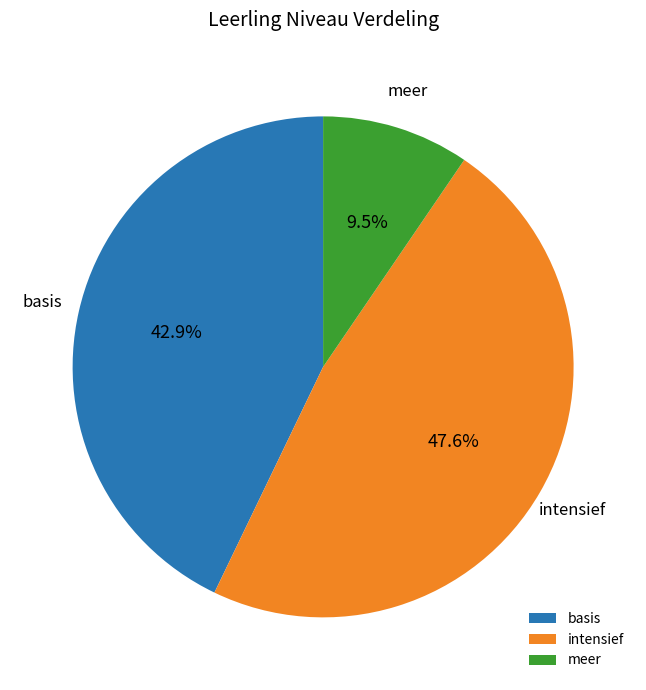

Is there a majority slice in this chart?

No